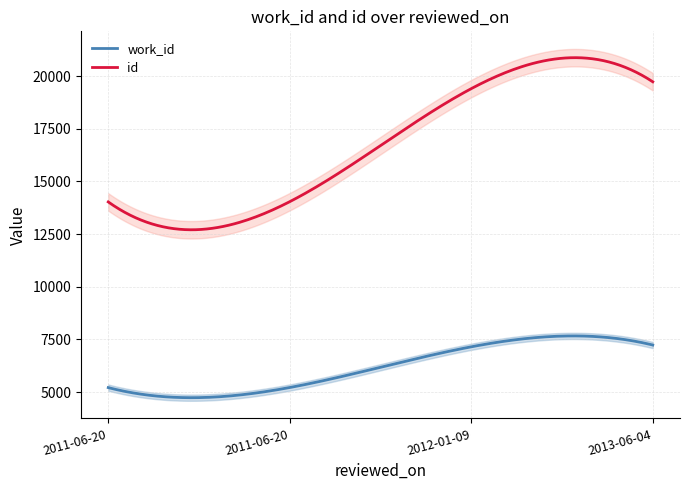

Which series has the largest range (max minus min)?

id